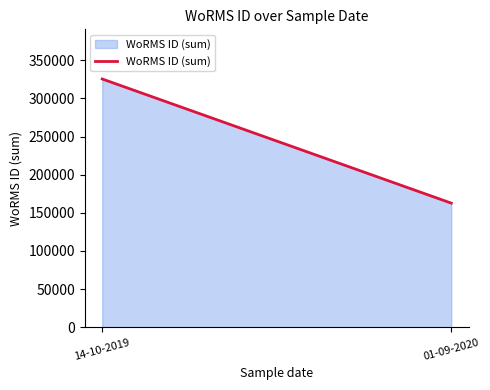

Approximately how many times larger is the value at 14-10-2019 compared to 01-09-2020?

2.0